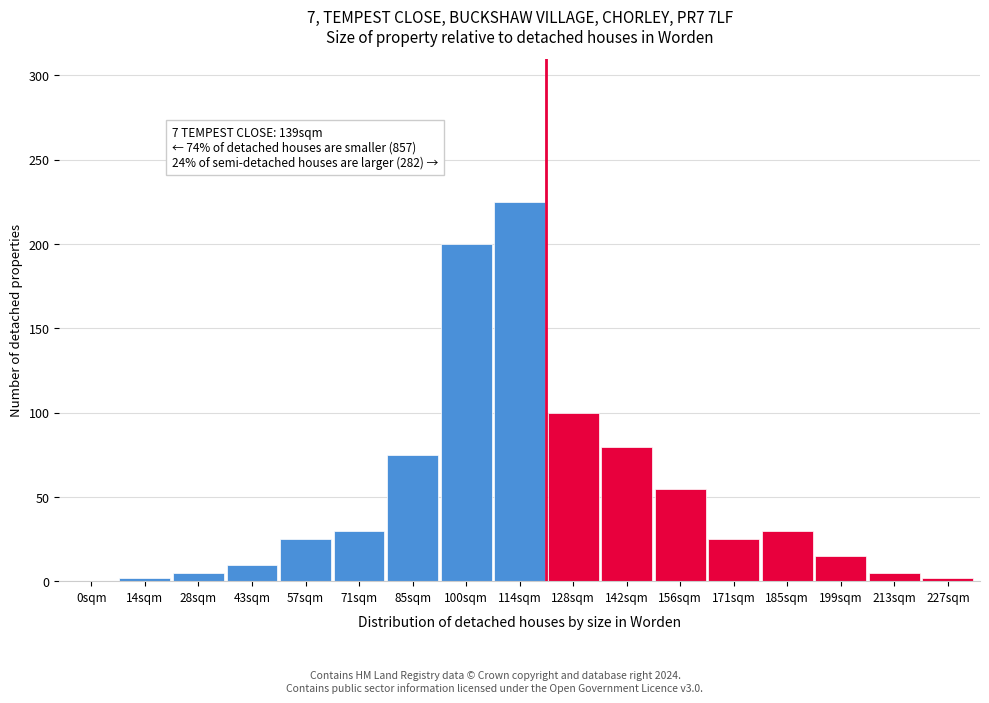

Reading left to right, transcribe all the data shown in this chart.

0sqm=0	14sqm=2	28sqm=5	43sqm=10	57sqm=25	71sqm=30	85sqm=75	100sqm=200	114sqm=225	128sqm=100	142sqm=80	156sqm=55	171sqm=25	185sqm=30	199sqm=15	213sqm=5	227sqm=2